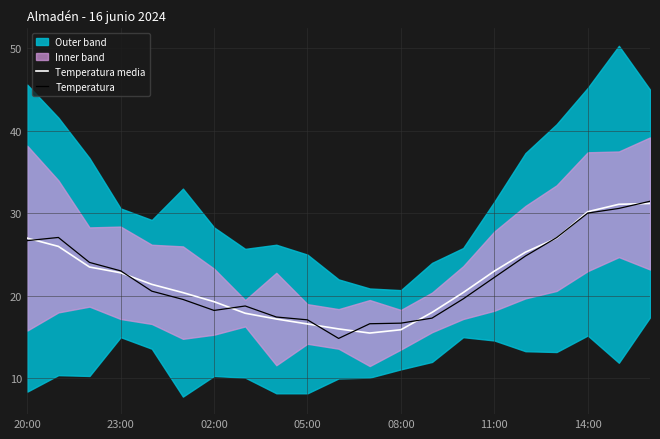

What is the value of the Temperatura point at the 5th from the left?

20.6